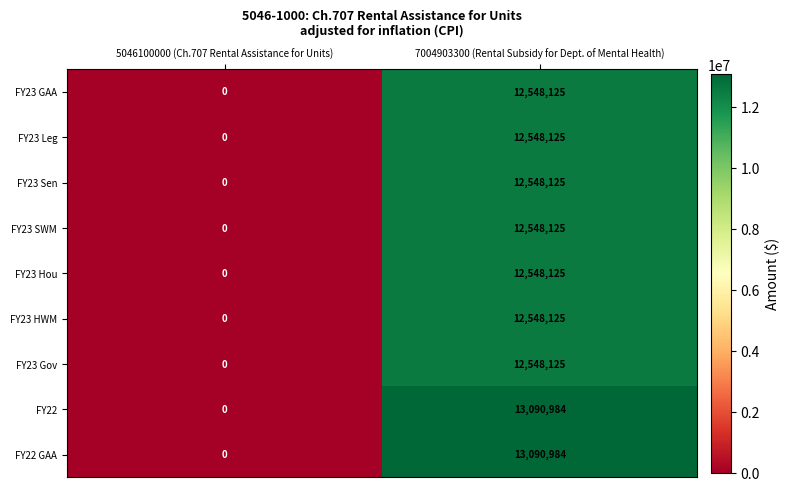

List the labels in order of FY23 GAA value, smallest first.

5046100000 (Ch.707 Rental Assistance for Units), 7004903300 (Rental Subsidy for Dept. of Mental Health)